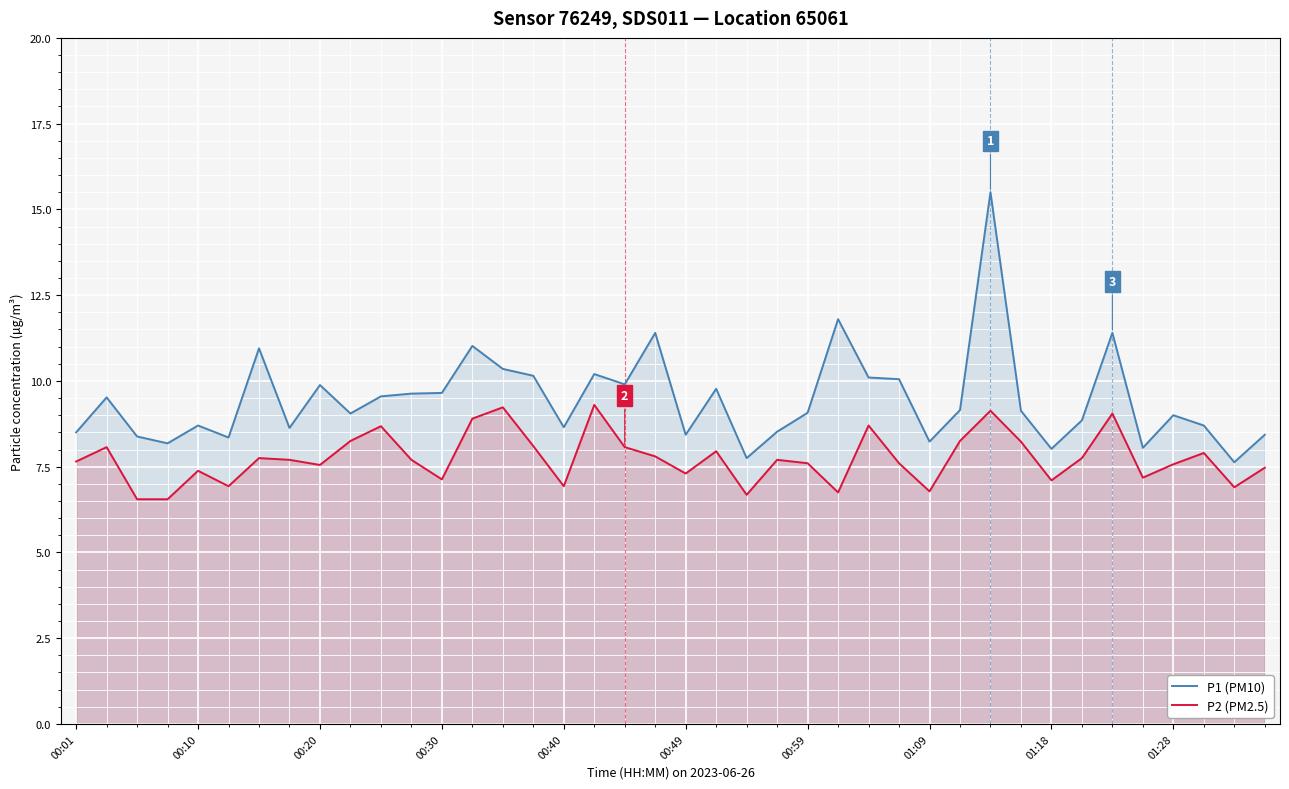

Which series has the widest spread of values?

P1 (PM10)